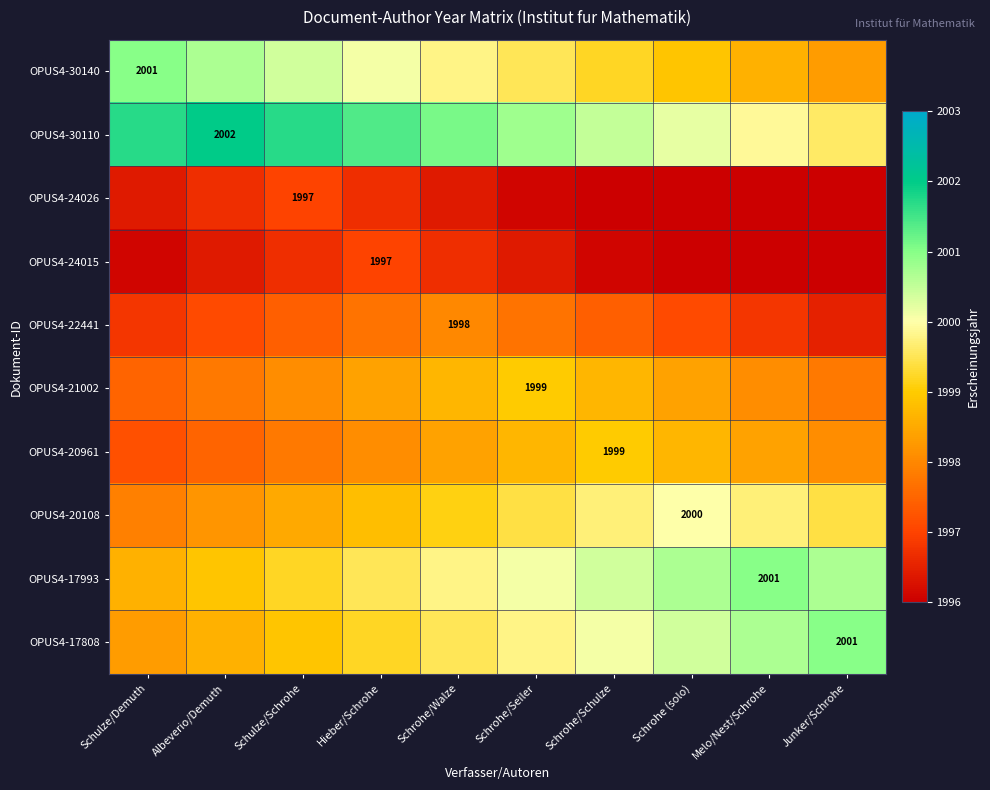

The value of OPUS4-17993 at Melo/Nest/Schrohe is 722.8. True or false?

False